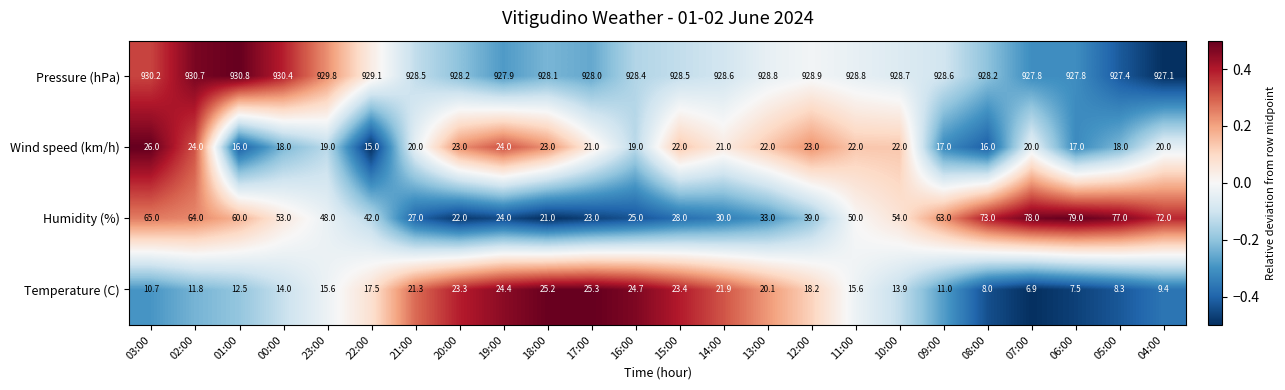

What is the total value across all series at 08:00?

1025.2